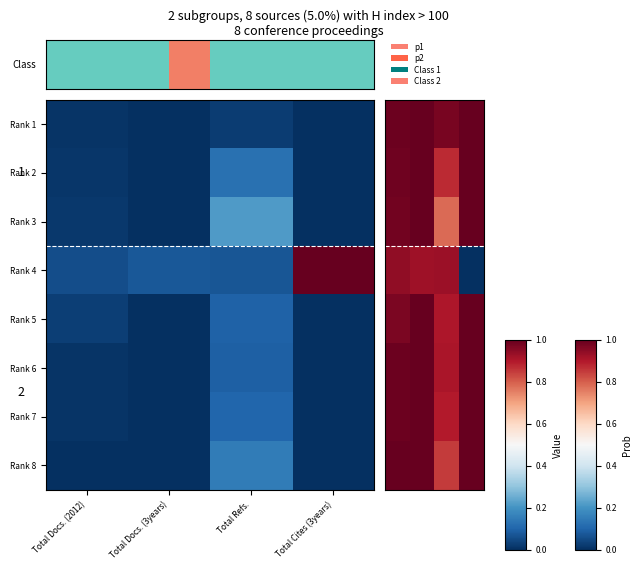

How many series are shown in this chart?

8